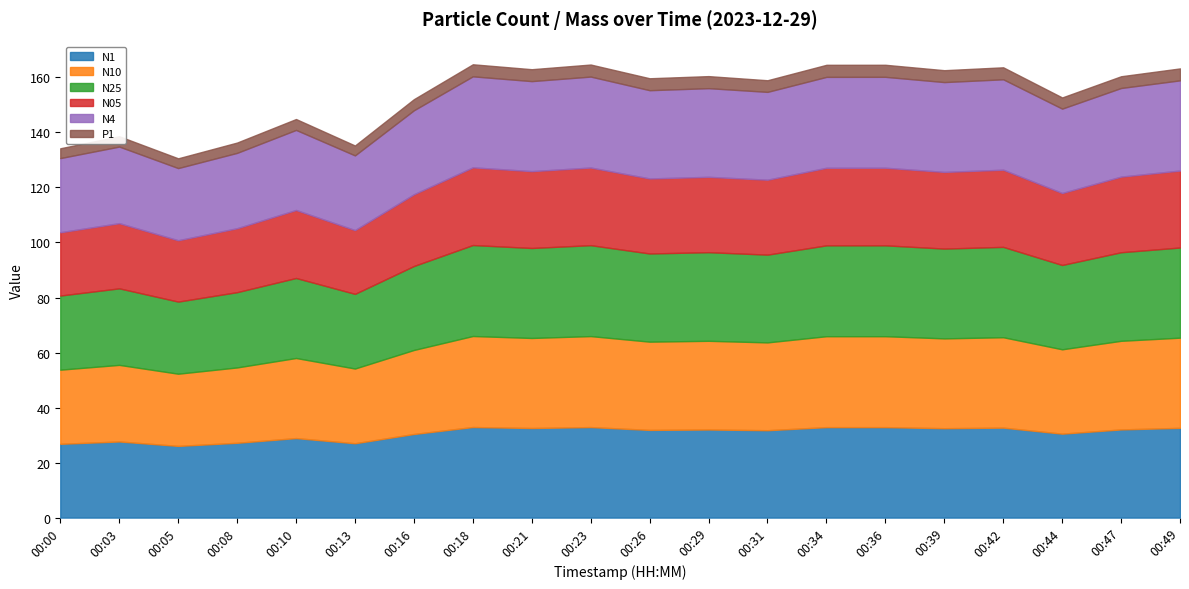

The value of N10 at 00:23 is 15.4. True or false?

False